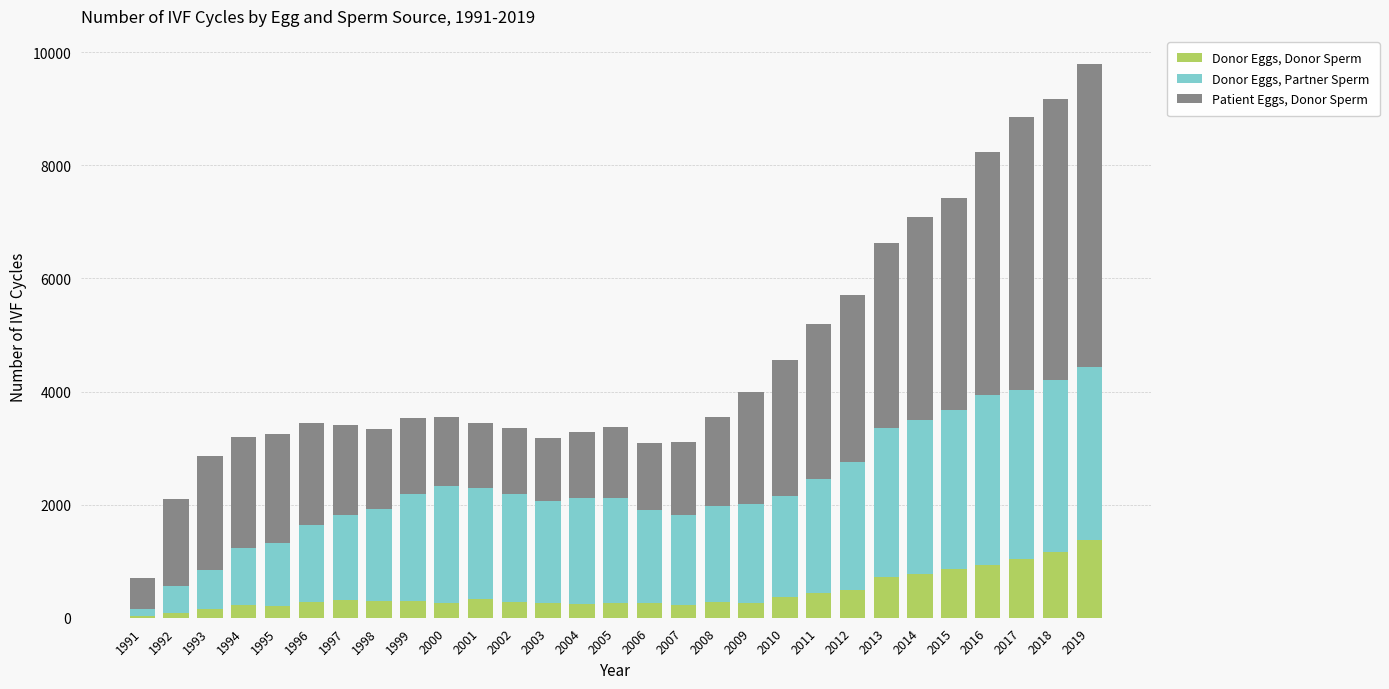

At which category is the sum across all series the highest?

2019